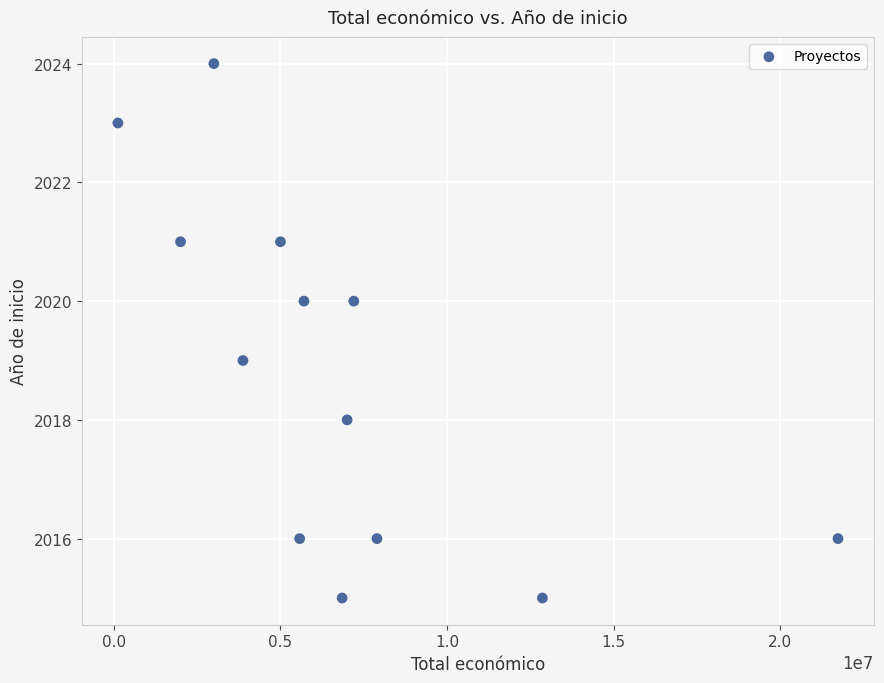

What is the range of X values (max minus min)?

21613649